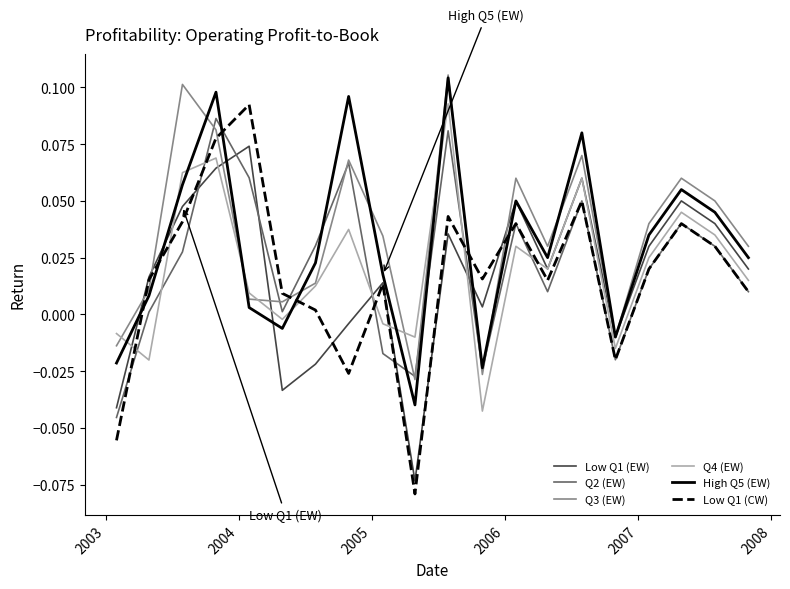

What are all the series names shown in the legend?

Low Q1 (EW), Q2 (EW), Q3 (EW), Q4 (EW), High Q5 (EW), Low Q1 (CW)